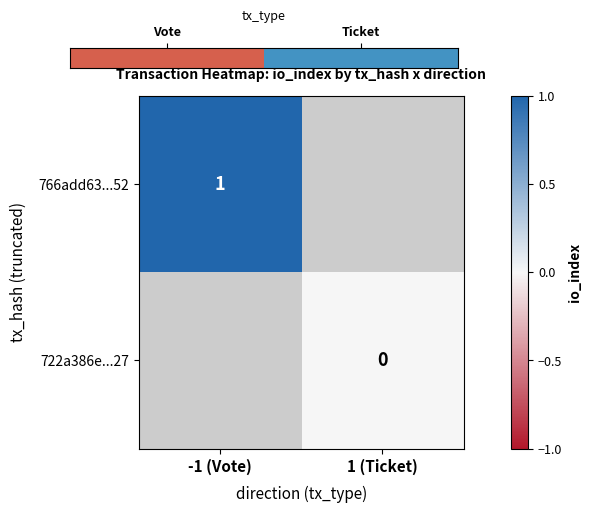

True or false: 766add63...52 has a value of 1 at -1 (Vote).

True